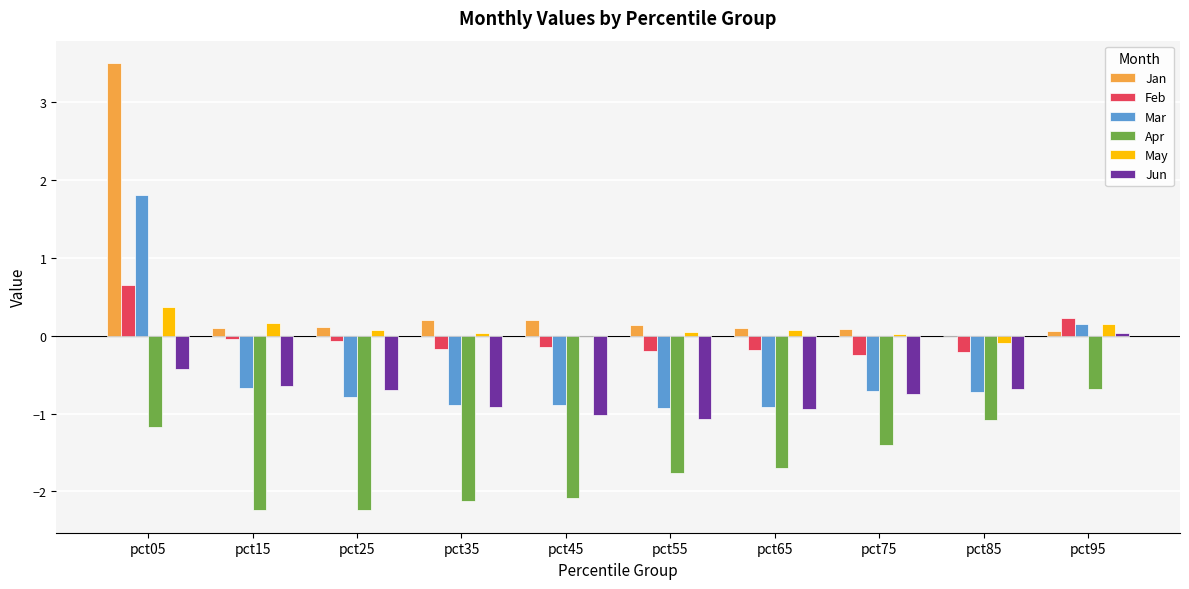

Count the number of data series in this chart.

6